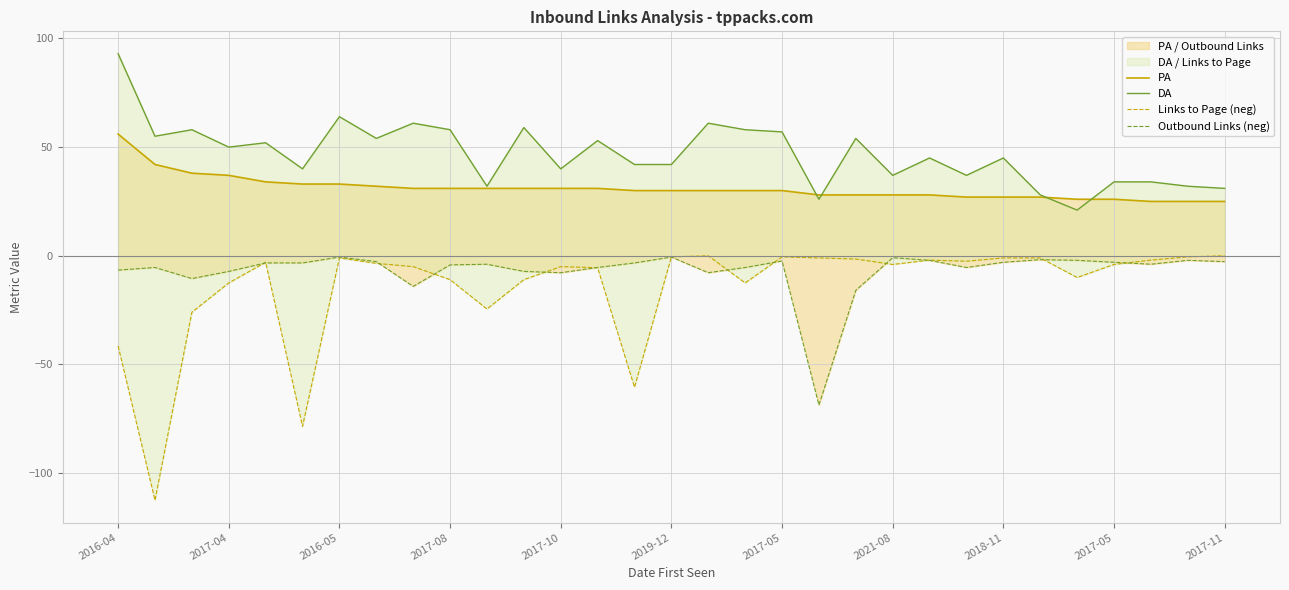

What is the value of the PA point at the 17th from the left?

30.0